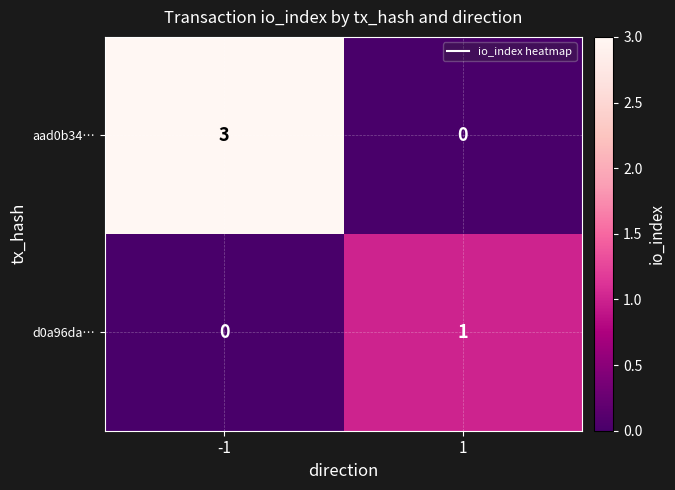

How many series are shown in this chart?

2